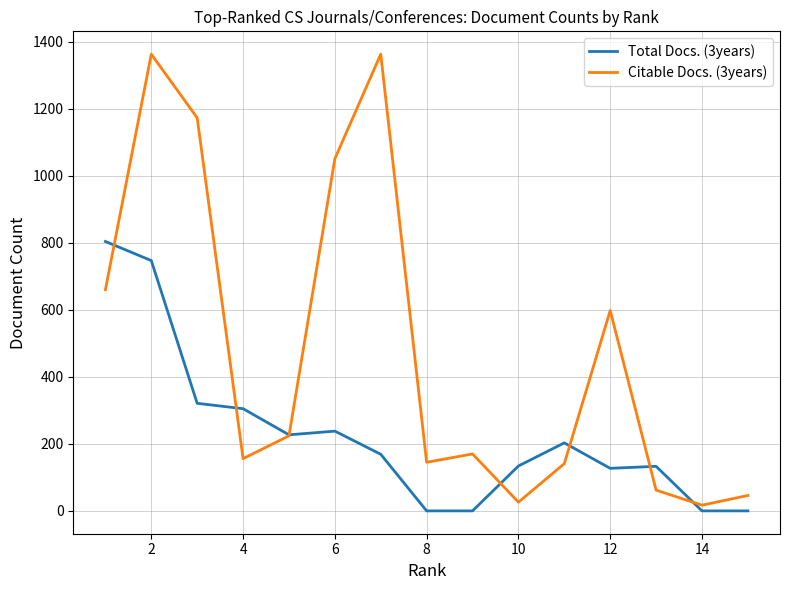

True or false: Citable Docs. (3years) and Total Docs. (3years) cross at least once.

True